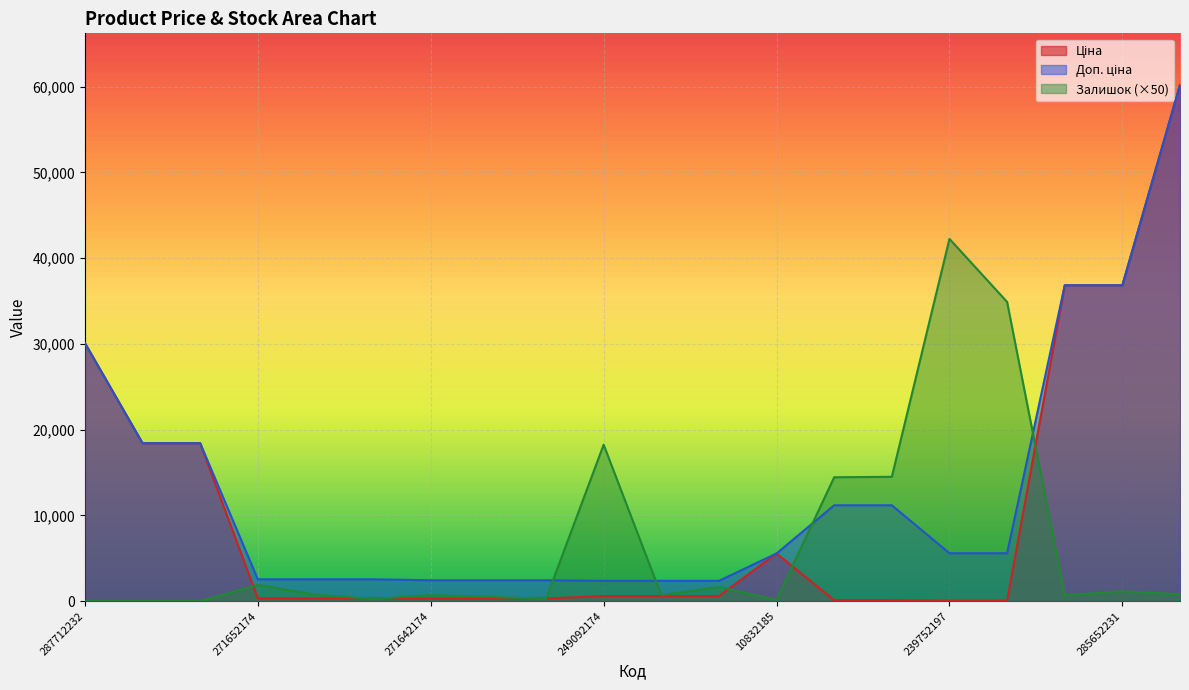

True or false: Доп. ціна has more than 0 points higher than both neighbors.

False